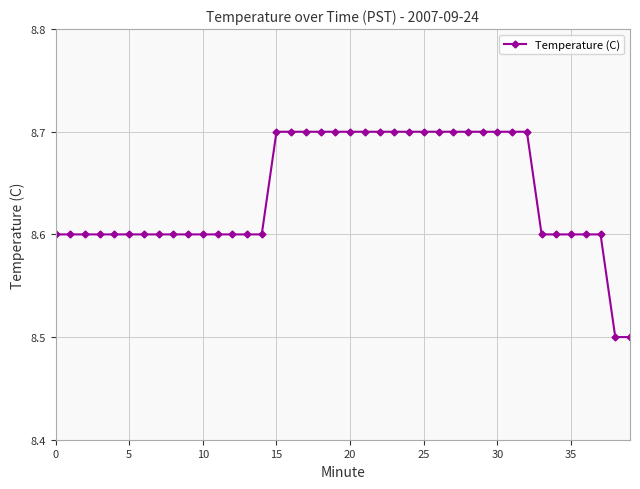

How many values are between 8 and 9?

40